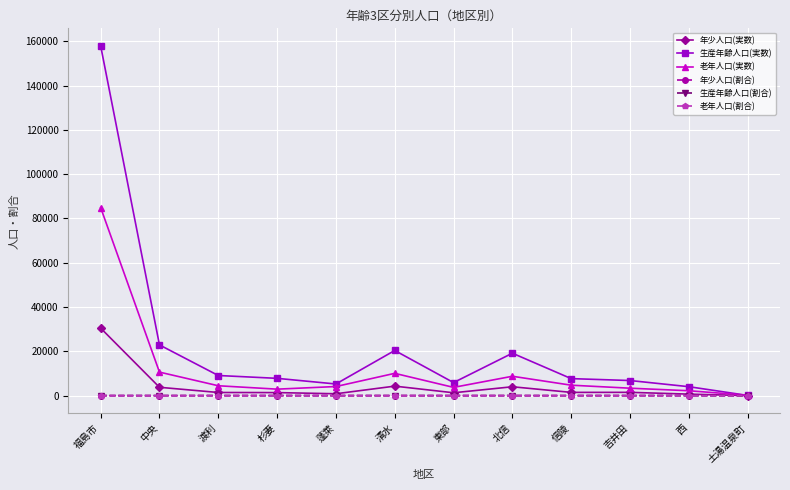

How many lines are shown in the chart?

6